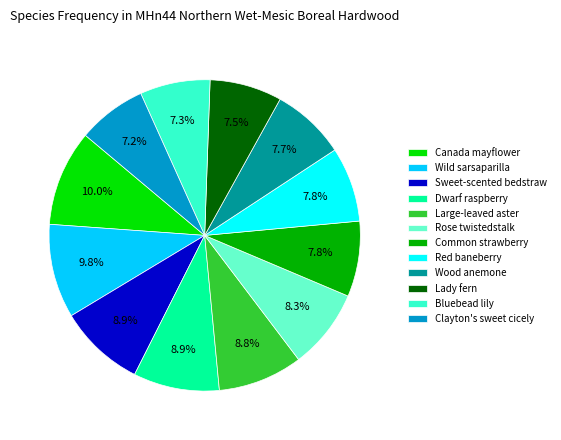

What percentage is the Common strawberry slice, to the nearest percent?

8%